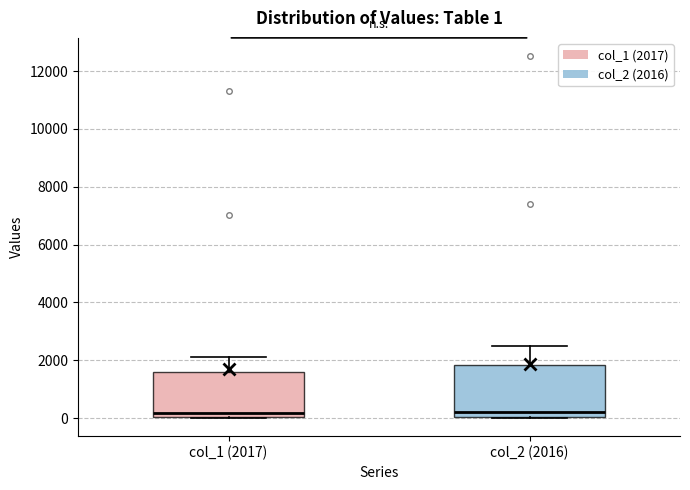

Which box is the tallest, from its lower edge to its upper edge?

col_2 (2016)